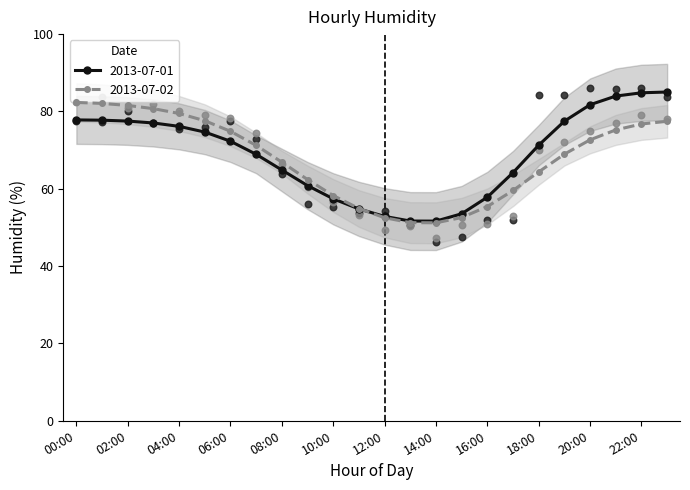

Which has a higher value, 07:00 or 06:00?

06:00